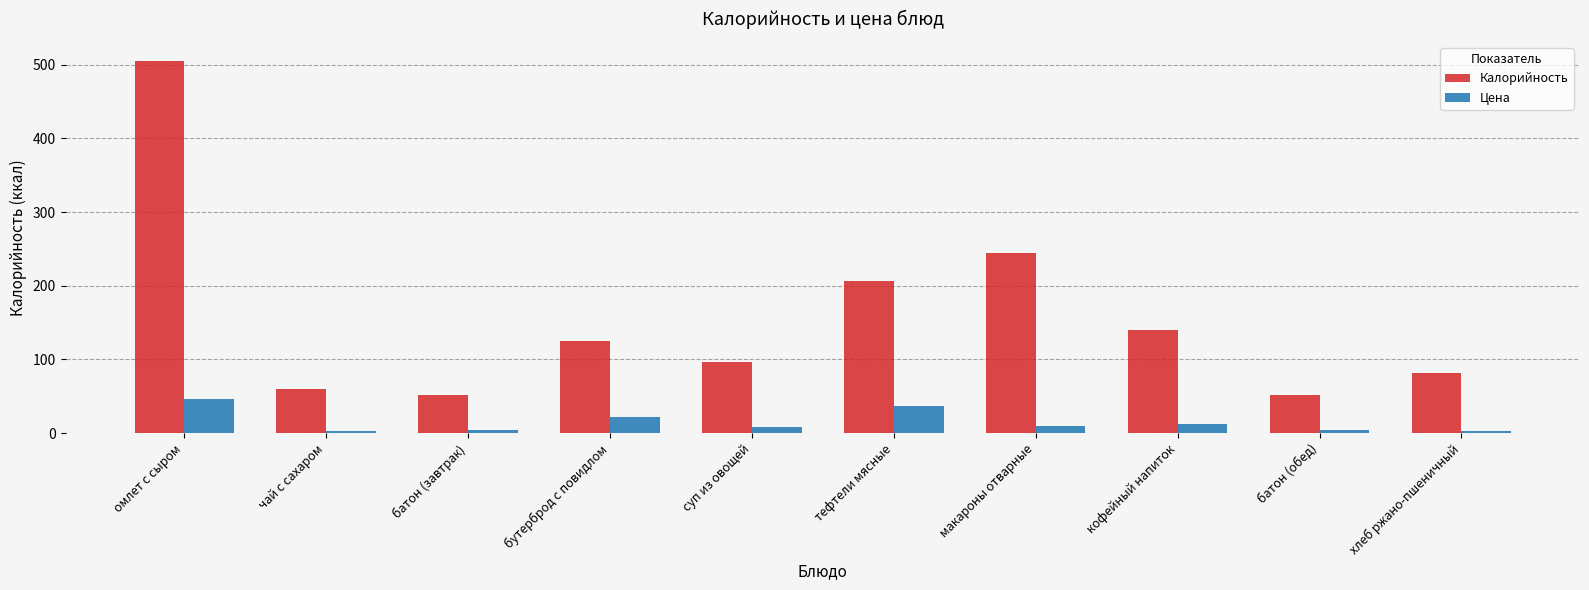

What is the label of the 9th bar from the right?

чай с сахаром